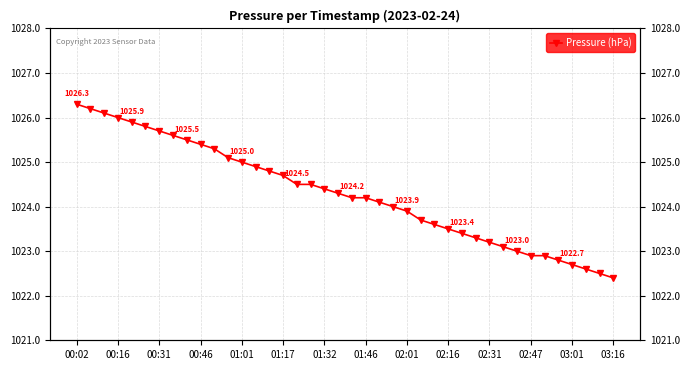

What is the value of the 25th point from the left?

1023.9